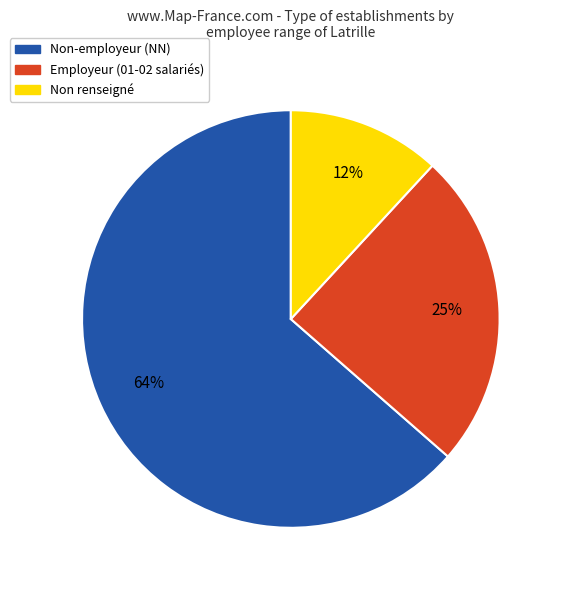

Is there any slice that represents more than half of the pie?

Yes